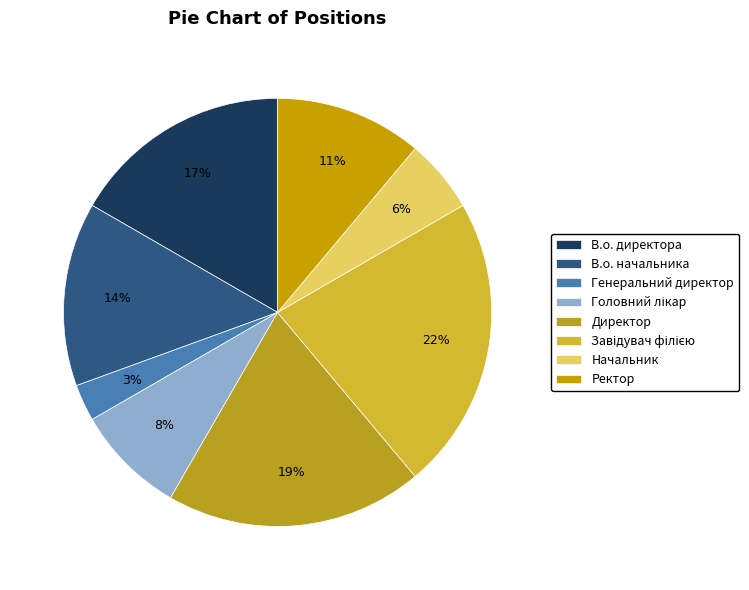

Does В.о. начальника account for over 50% of the chart?

No